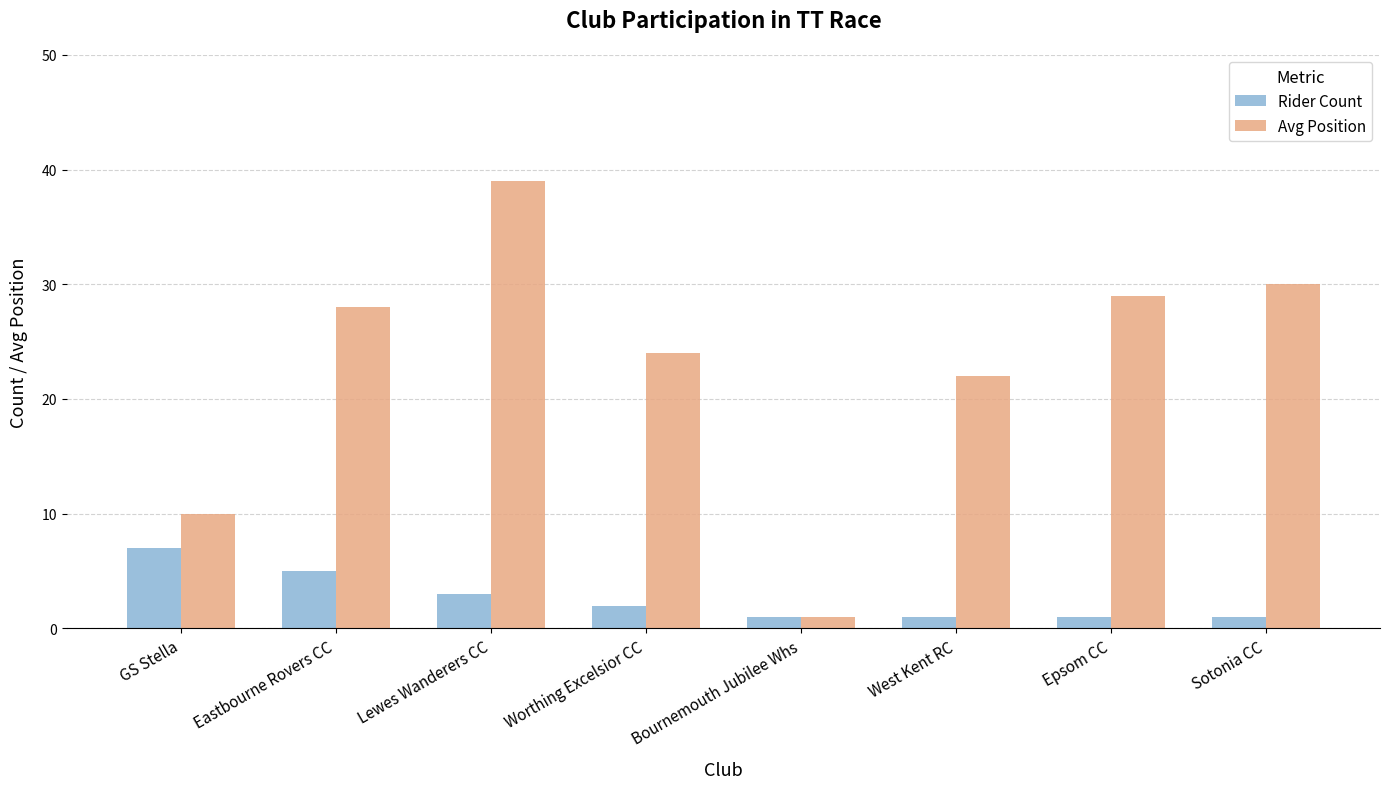

Rank the series at Sotonia CC from lowest to highest value.

Rider Count, Avg Position